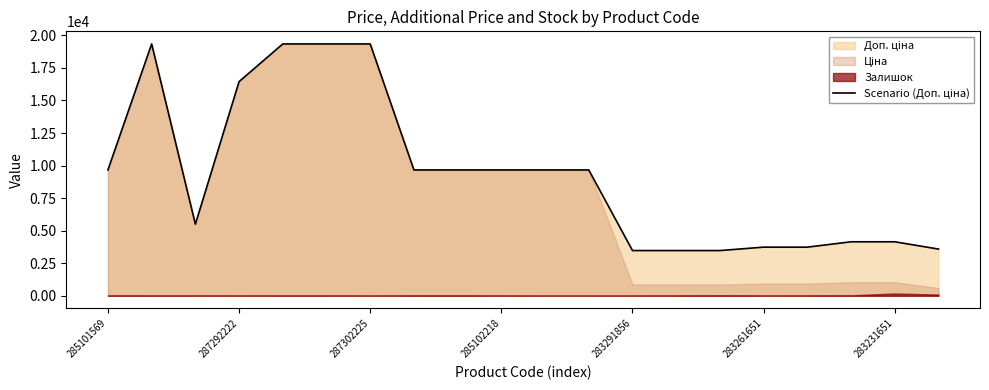

At which category does the chart reach its minimum across all series?

283291856